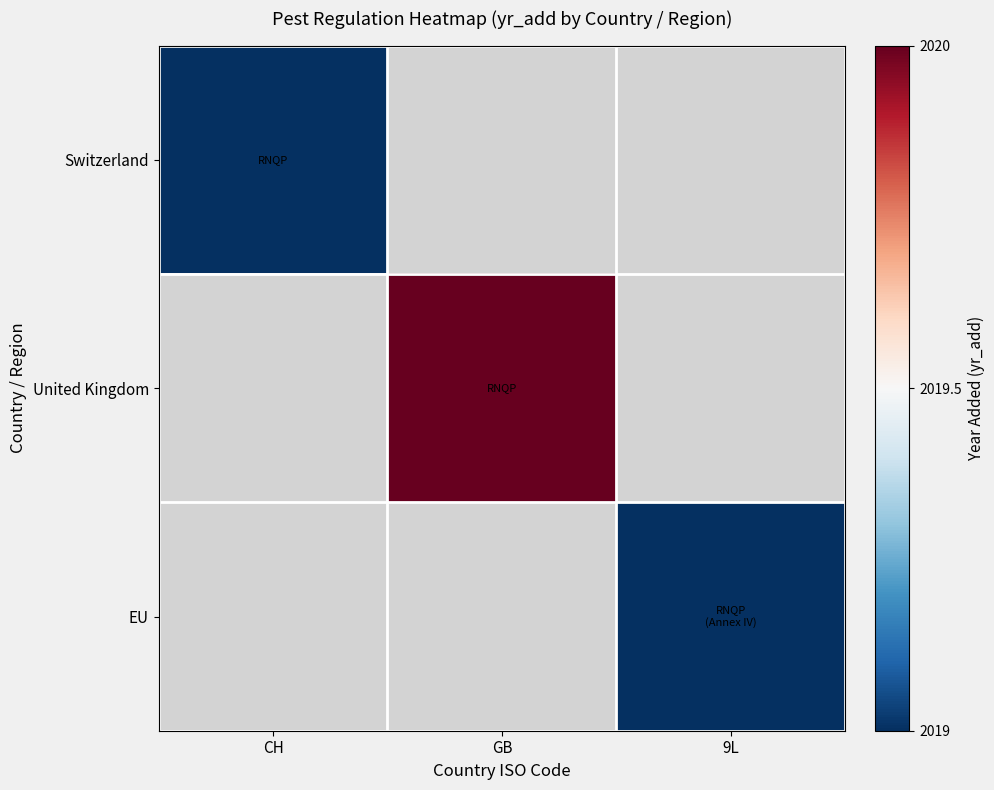

Is it true that Switzerland equals 1213.7 at CH?

False